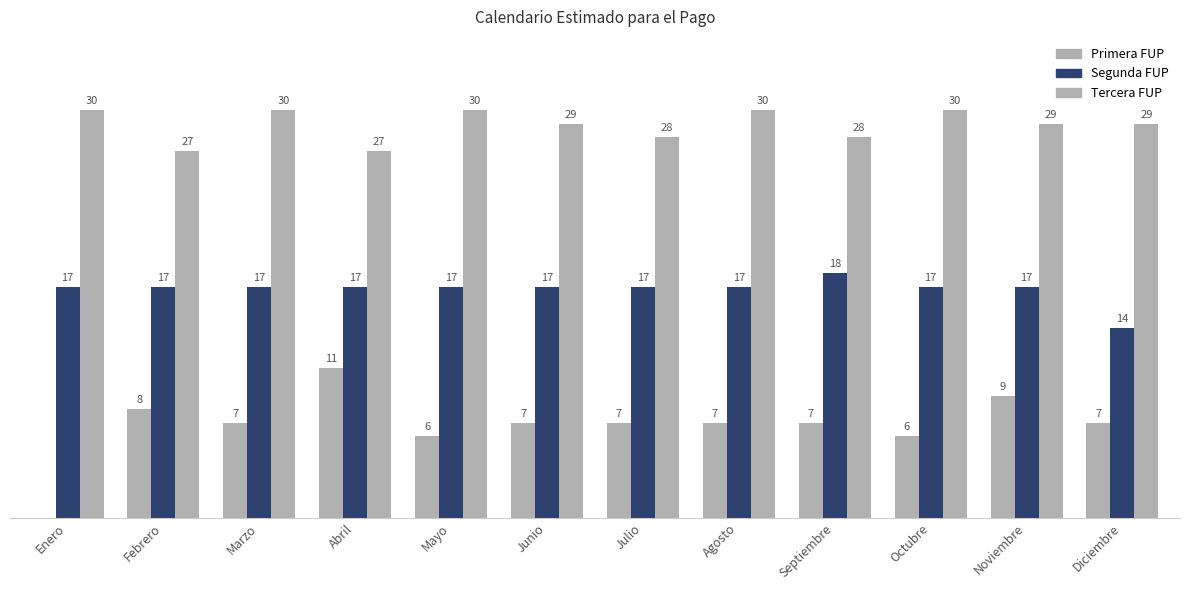

The Primera FUP series shows 8 at Febrero. True or false?

True